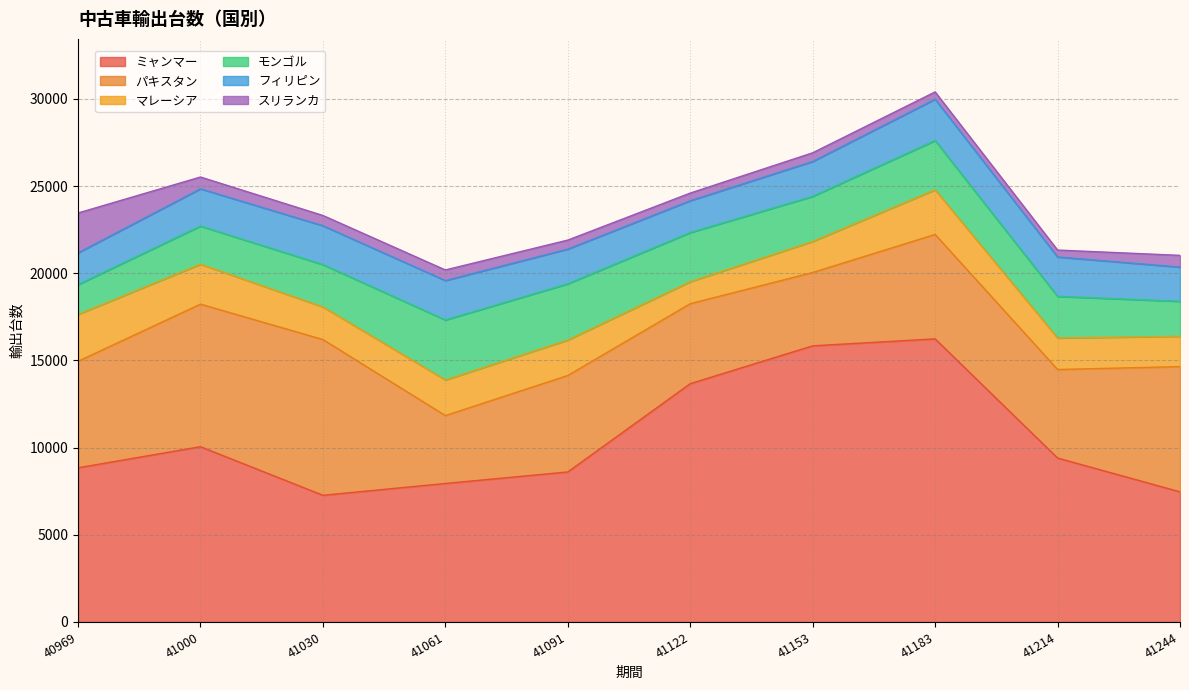

True or false: スリランカ and フィリピン intersect in this chart.

True